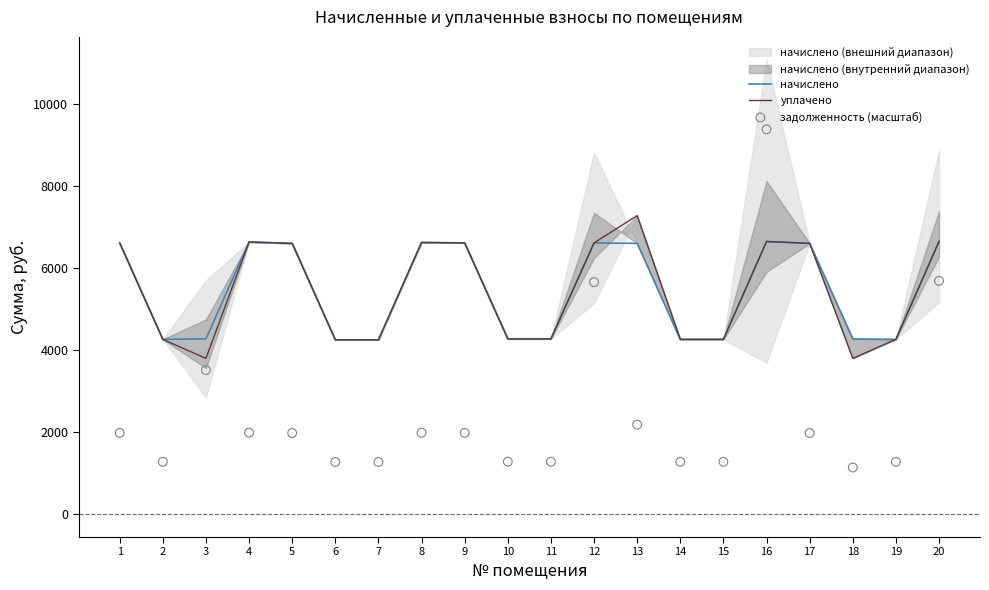

At which category is the sum across all series the highest?

16